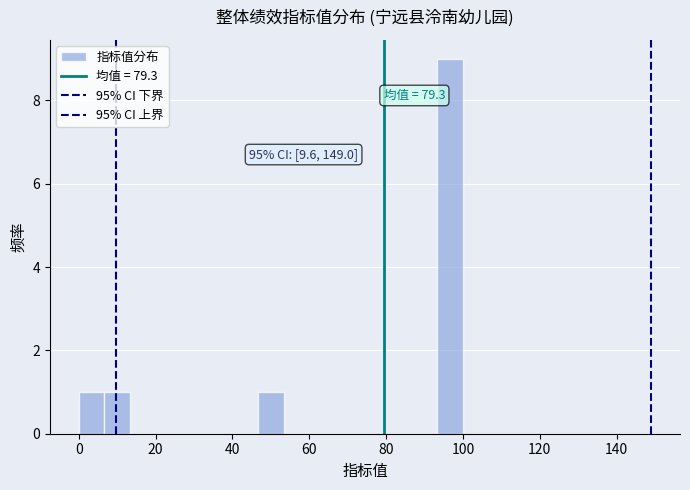

Around what value on the x-axis is the tallest bar? Give the approximate position of its centre, as read against the axis.

96